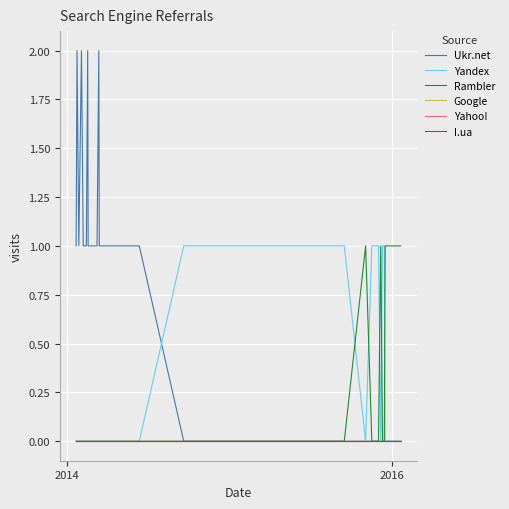

True or false: Yahoo! has more than 1 interior local peaks.

False